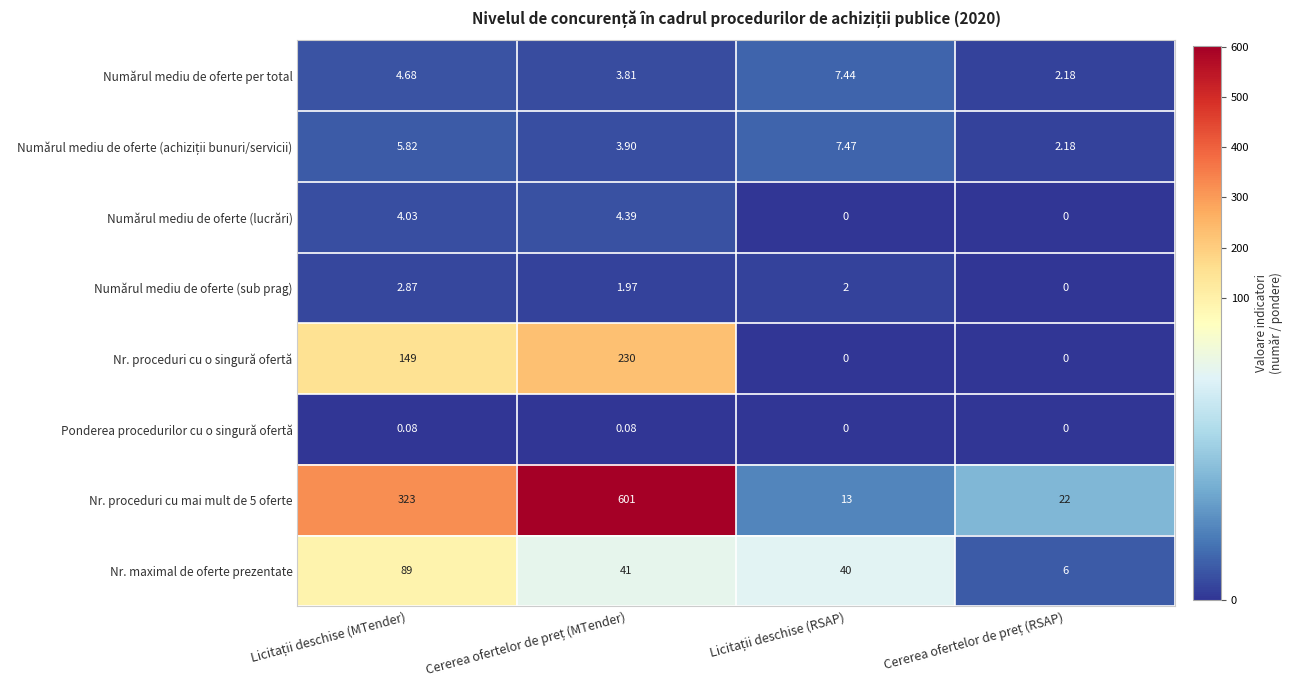

How many series are shown in this chart?

8